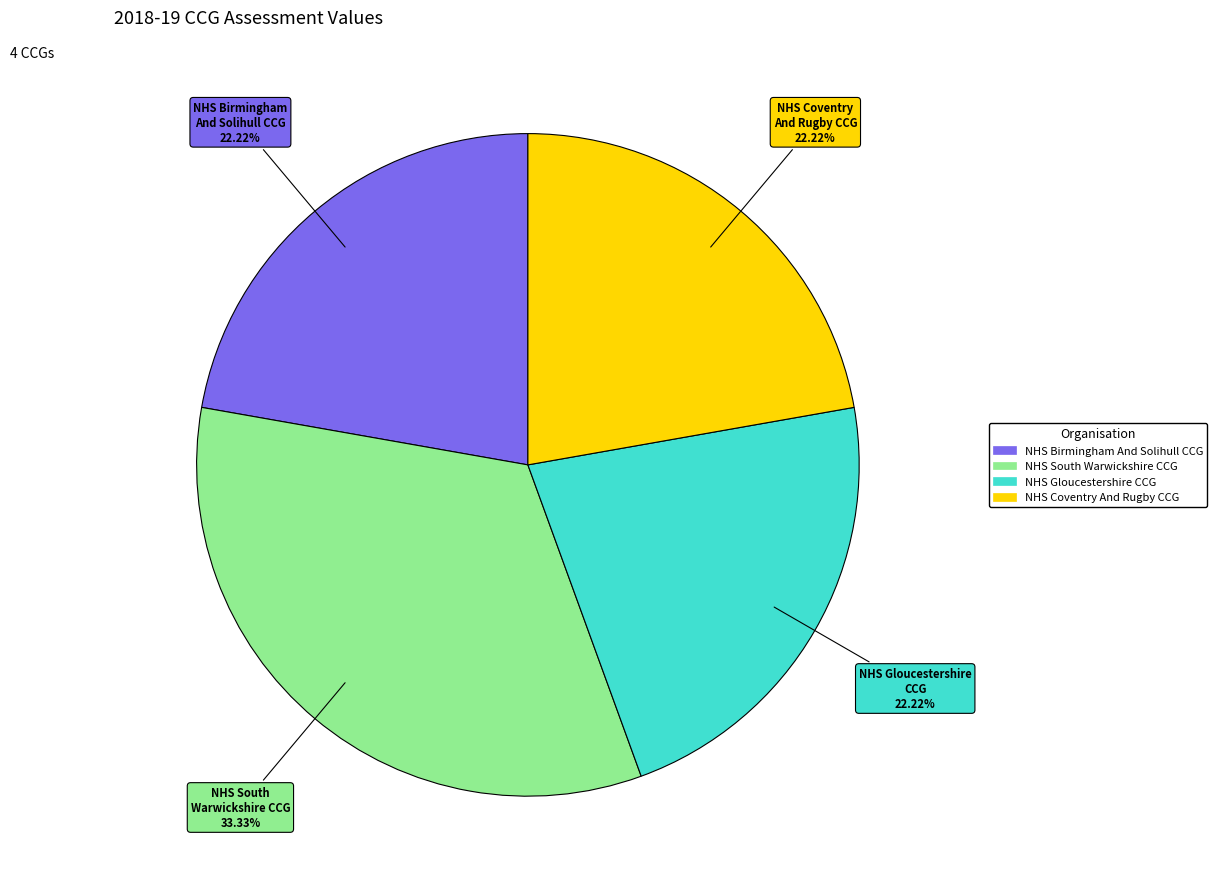

Between NHS South Warwickshire CCG and NHS Coventry And Rugby CCG, which is larger?

NHS South Warwickshire CCG